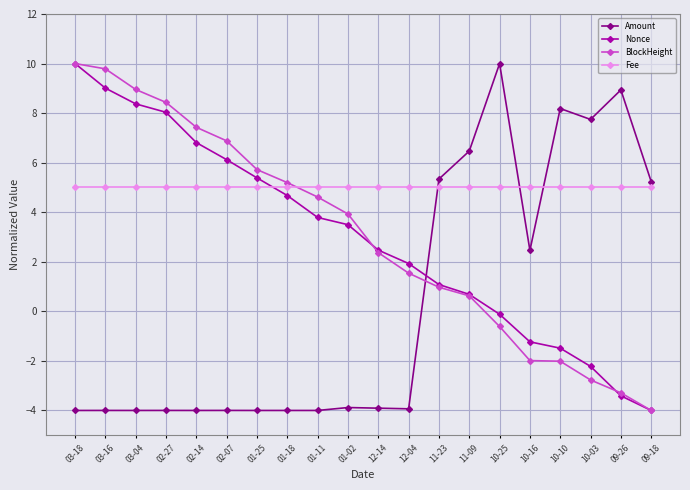

How many values in Amount are above zero?

8